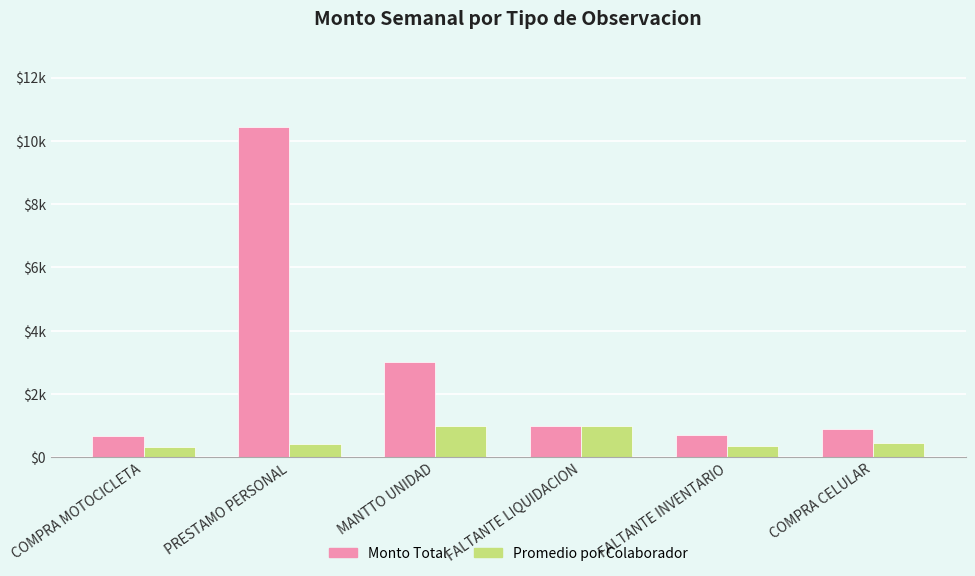

At which label does Promedio por Colaborador reach its peak?

MANTTO UNIDAD